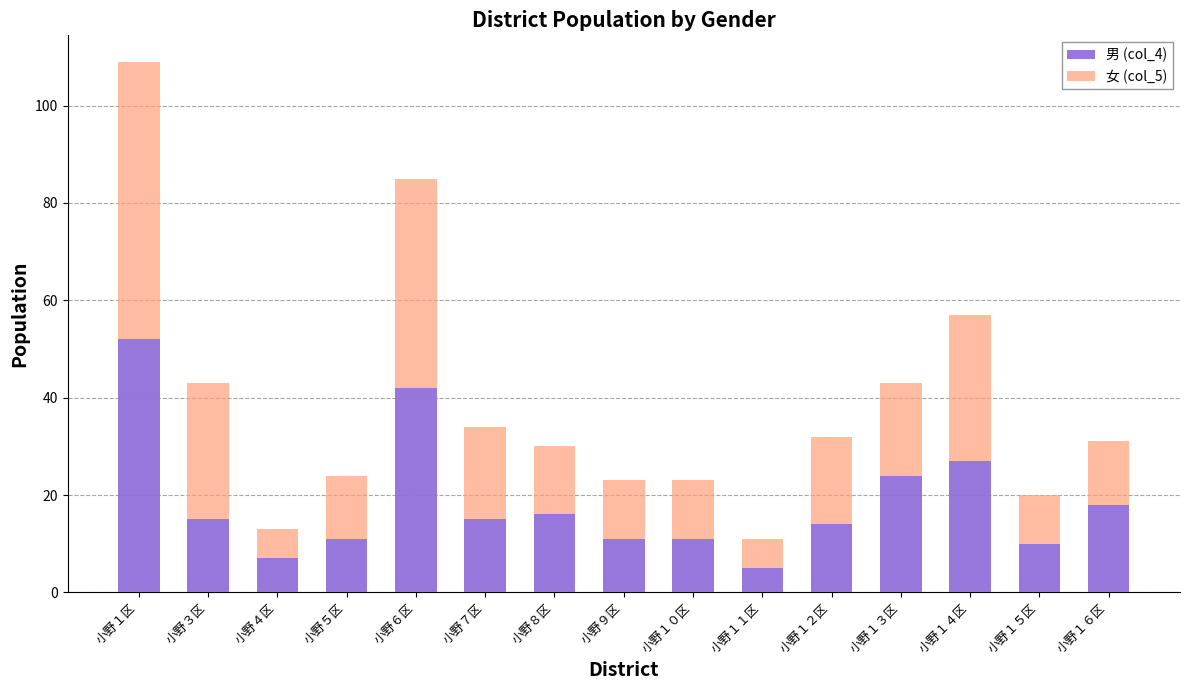

What is the difference between the maximum and minimum values in the 男 (col_4) series?

47